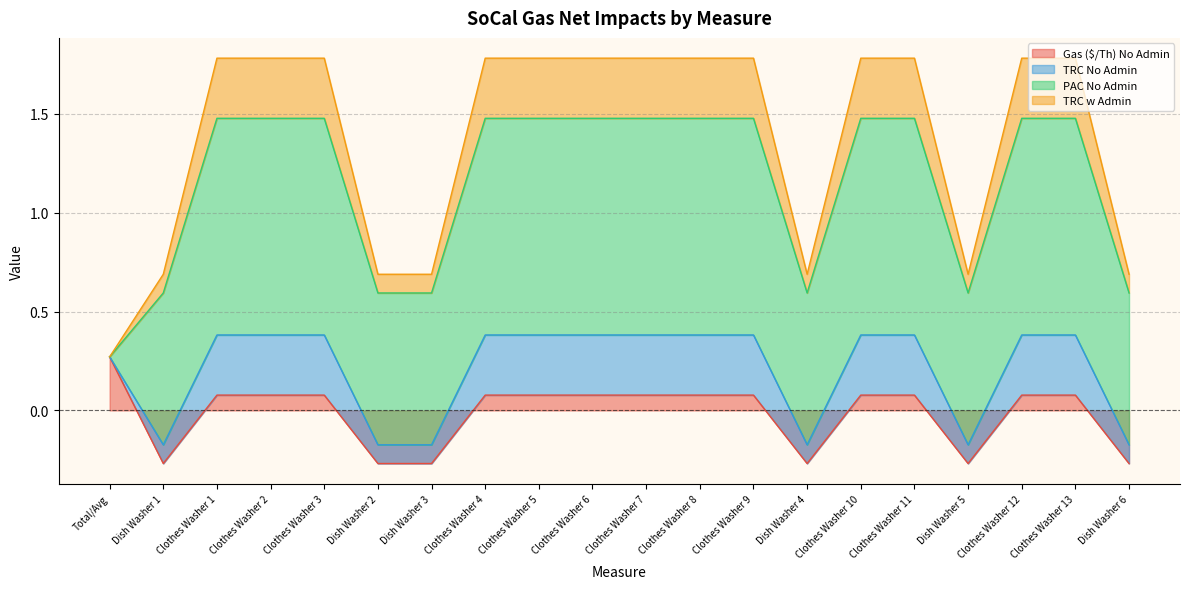

Where does the Gas ($/Th) No Admin series first go above 0?

Total/Avg